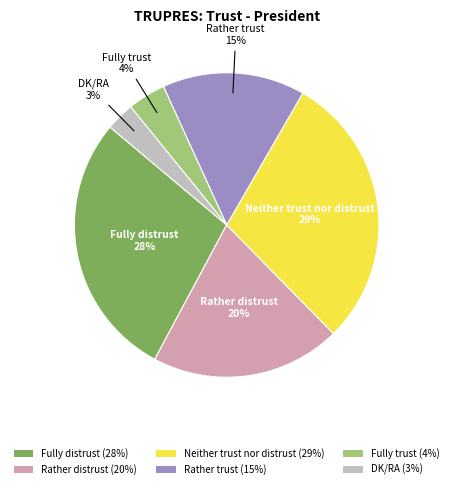

To the nearest percent, what is the average slice percentage?

17%